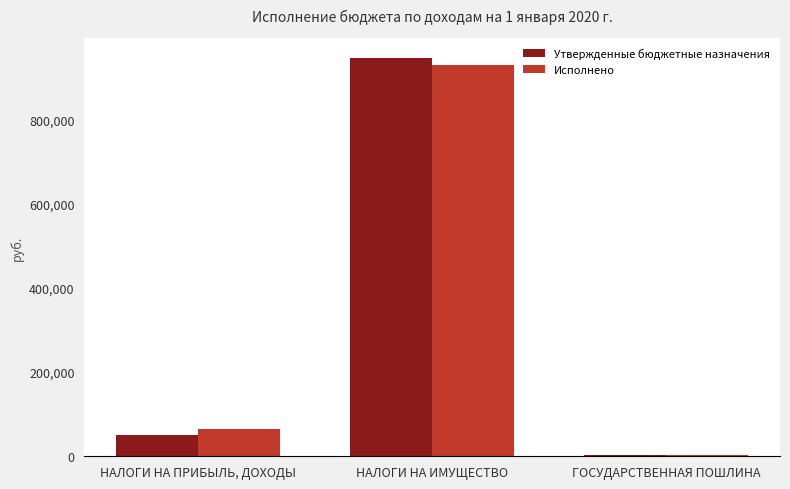

How many values in the Утвержденные бюджетные назначения series are below 50000?

1